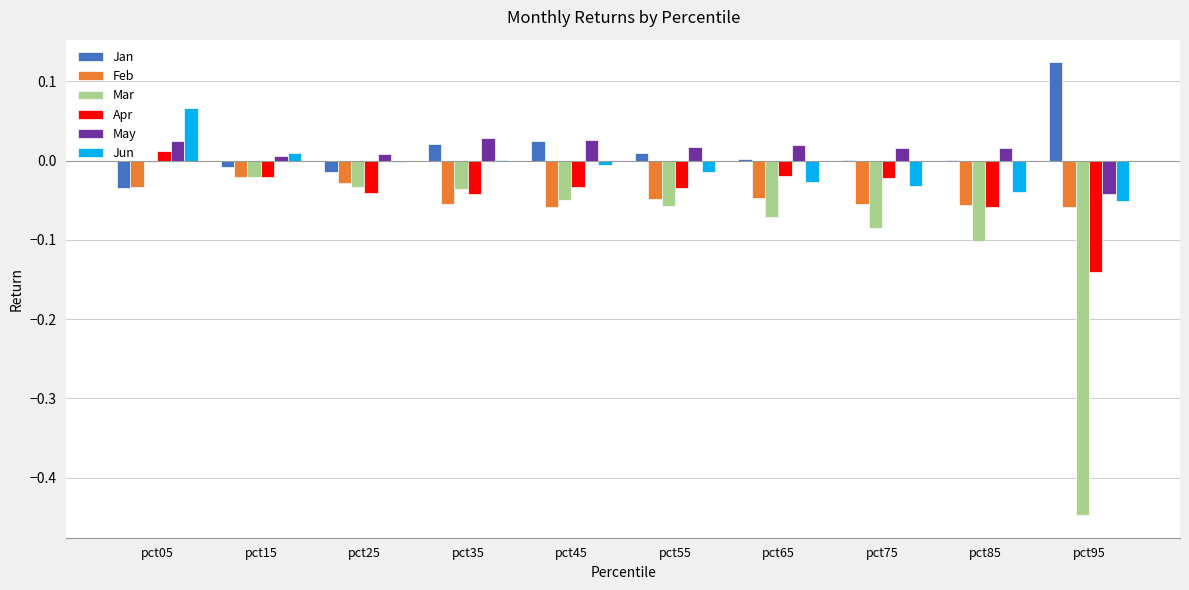

Which category has the highest value across all series?

pct95